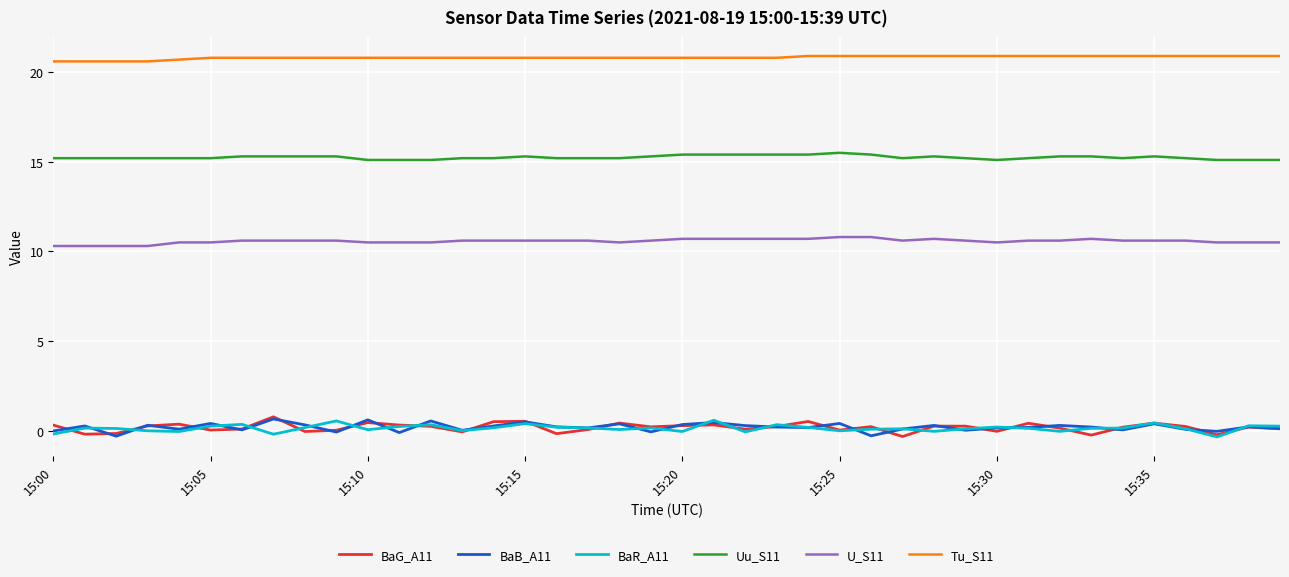

True or false: U_S11 and BaG_A11 intersect in this chart.

False